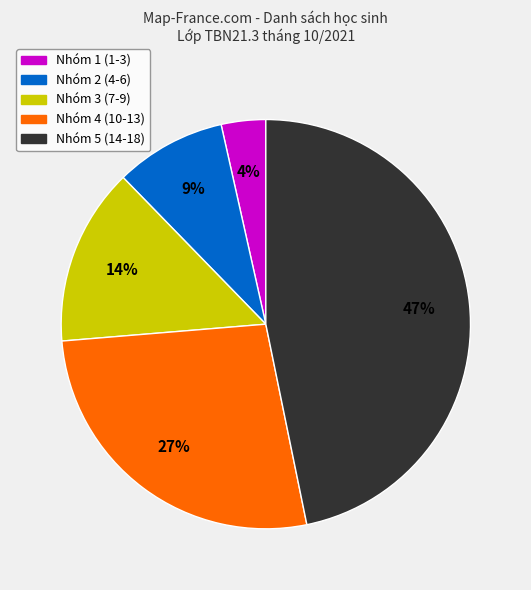

To the nearest percent, what is the difference between the largest and smallest slice percentages?

43%